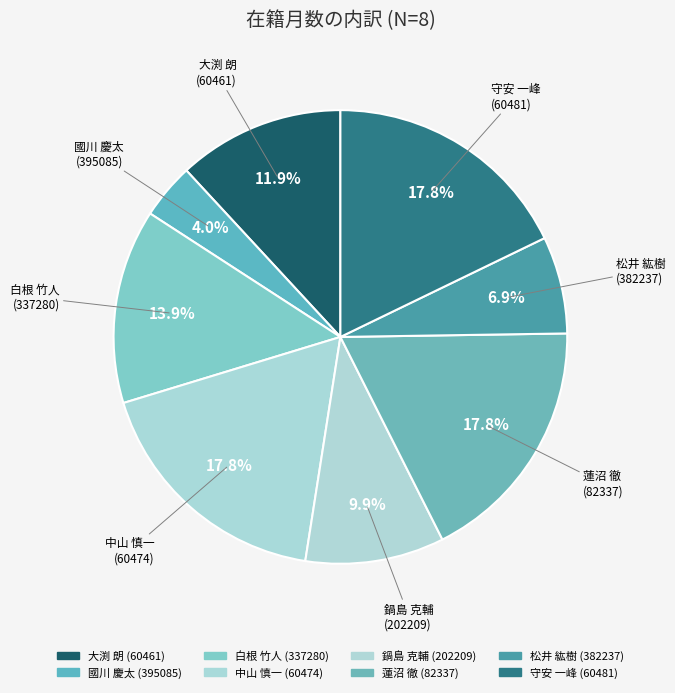

Is there any slice that represents more than half of the pie?

No